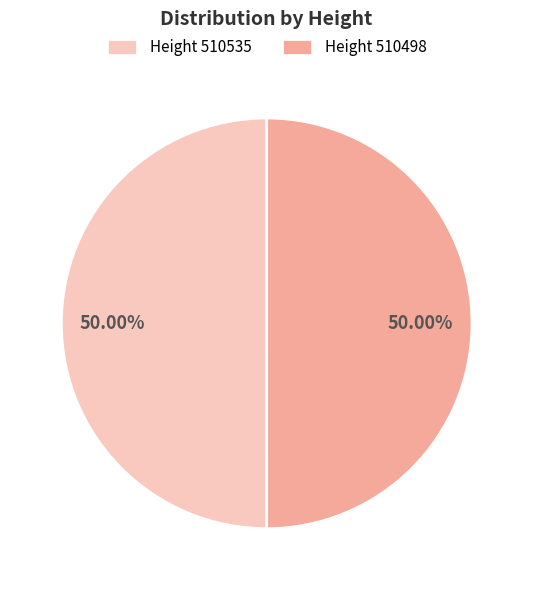

Approximately how many times larger is the value at Height 510498 compared to Height 510535?

1.0